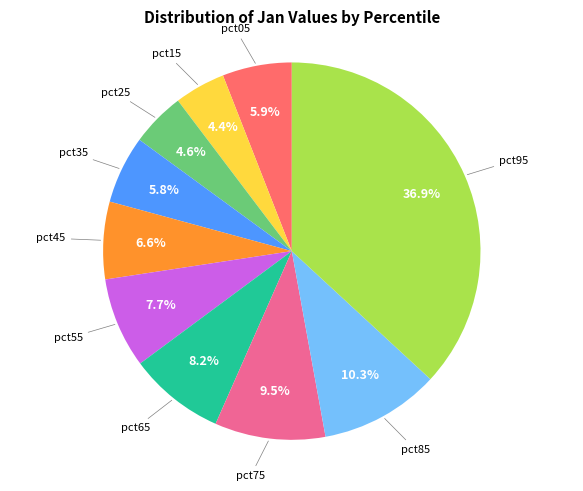

Does any single category account for the majority?

No